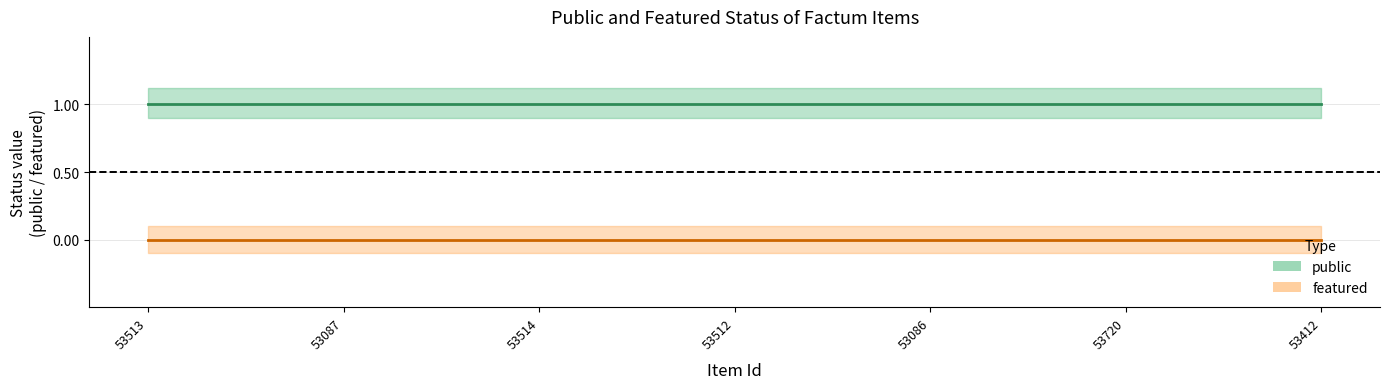

What is the label of the 6th point from the left?

53720